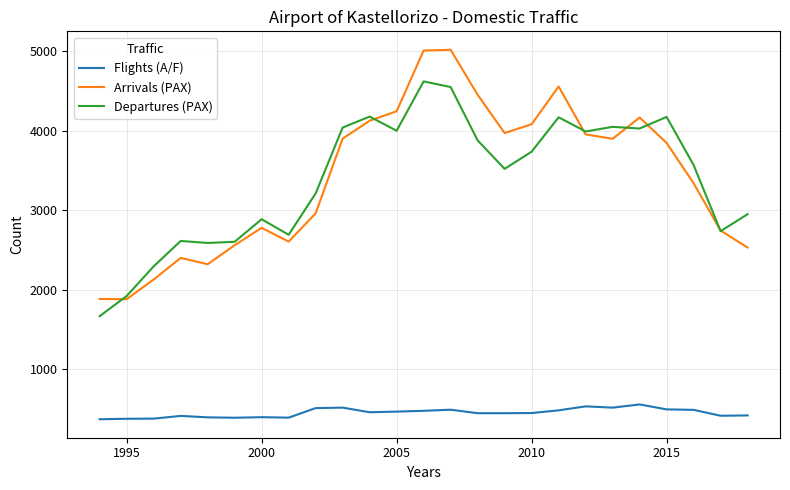

List the series in order of their peak value, highest first.

Arrivals (PAX), Departures (PAX), Flights (A/F)